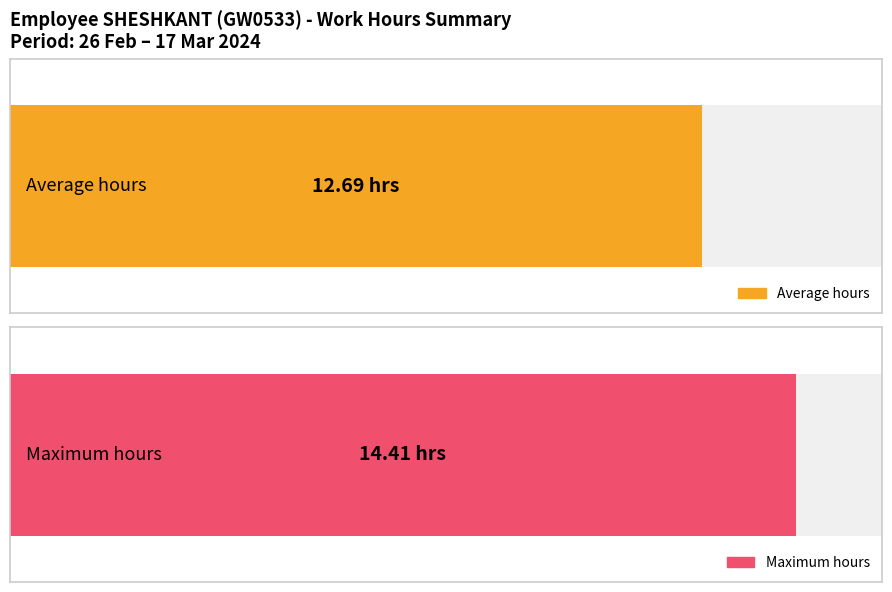

The value at 13-Wed is 5.9. True or false?

False